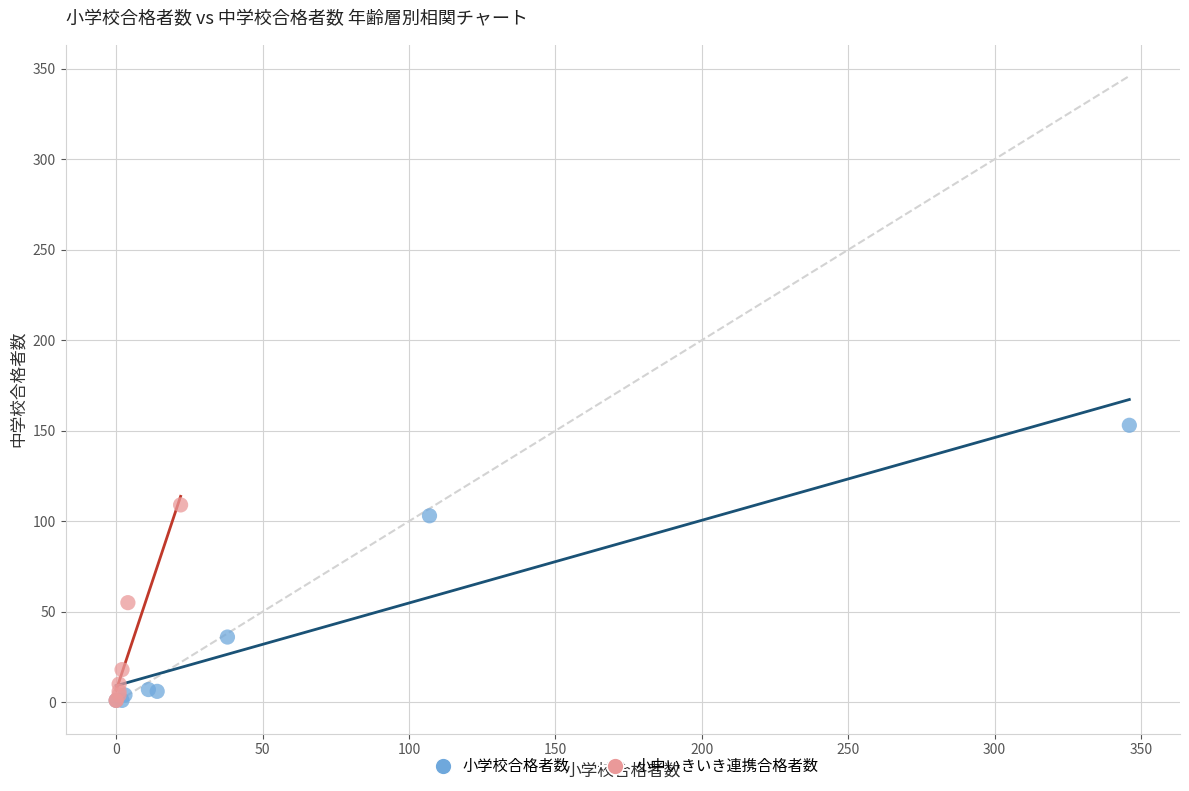

Which series contains the highest Y value?

小学校合格者数